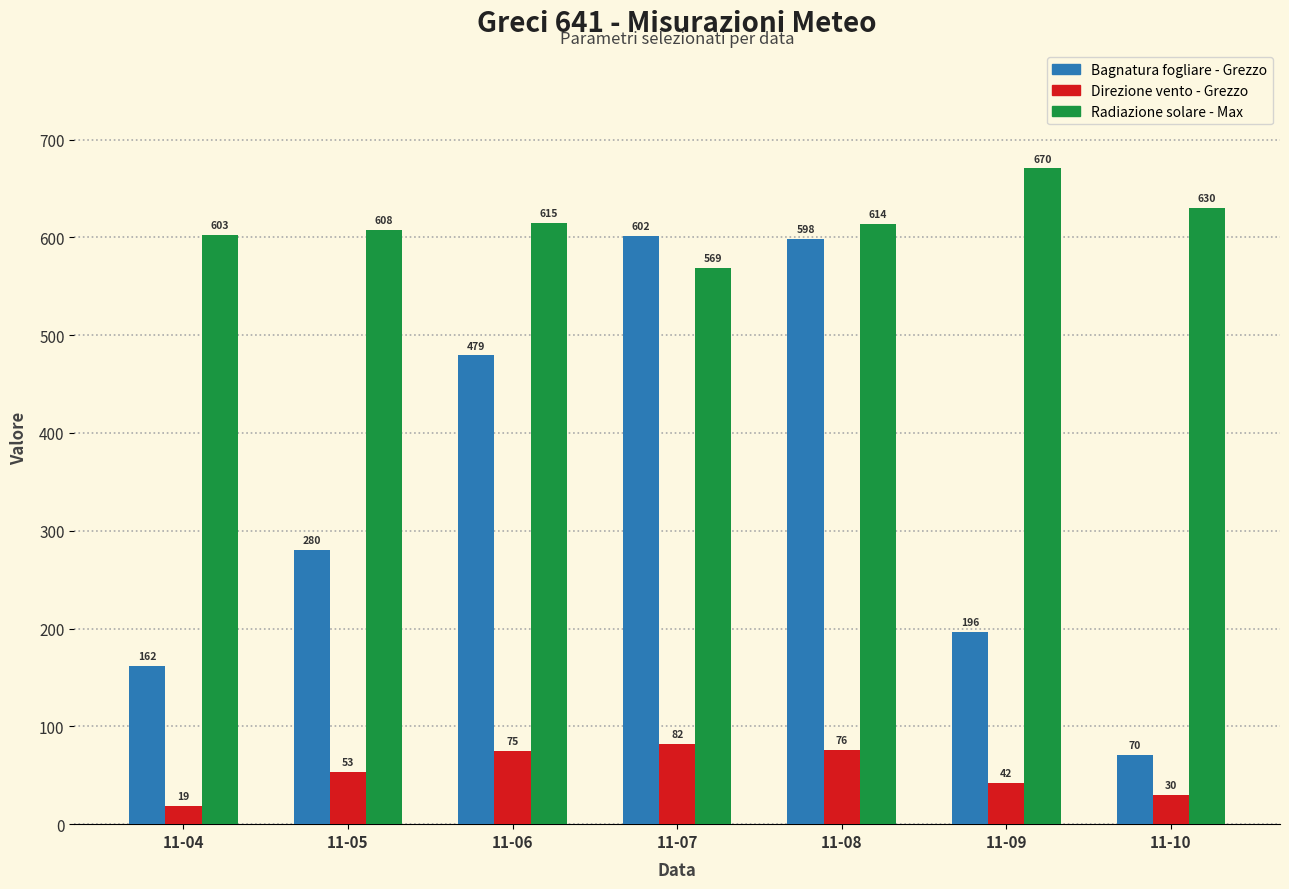

What value does the Direzione vento - Grezzo series have at 11-06?

75.0